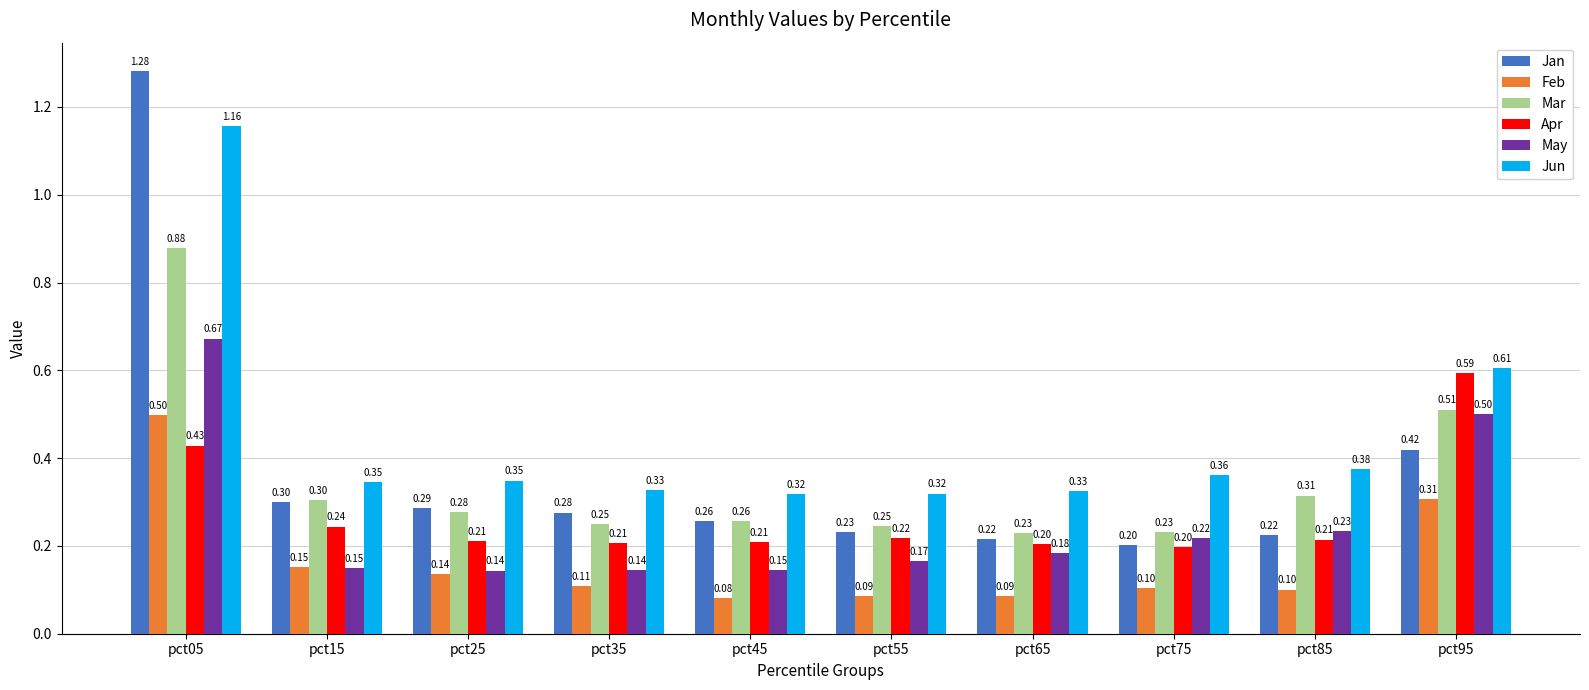

Are the bars horizontal?

No